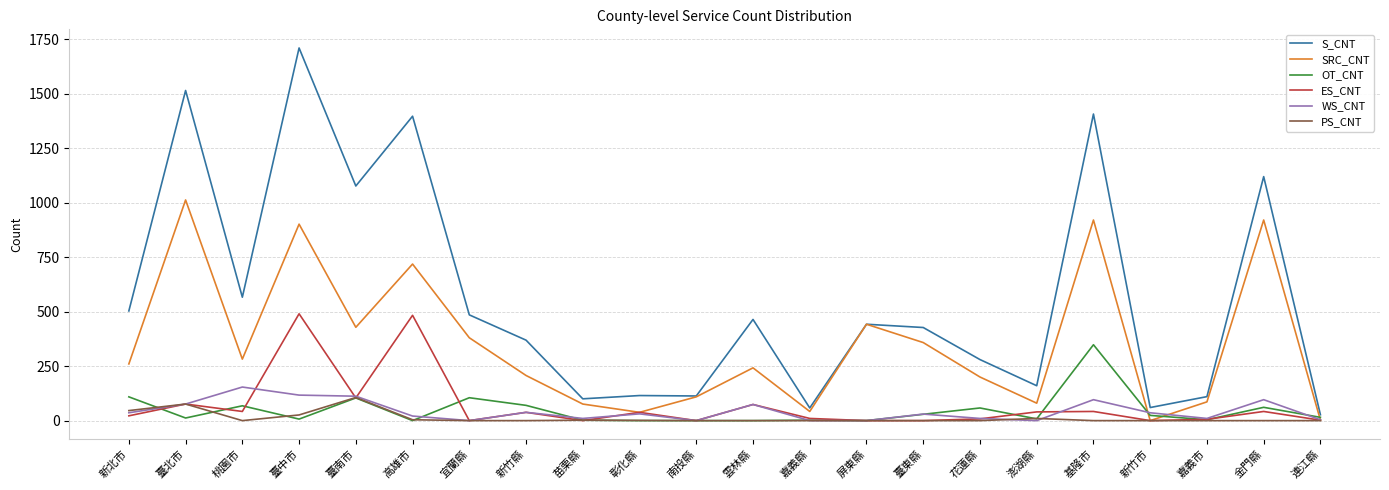

The S_CNT series shows 349 at 新北市. True or false?

False